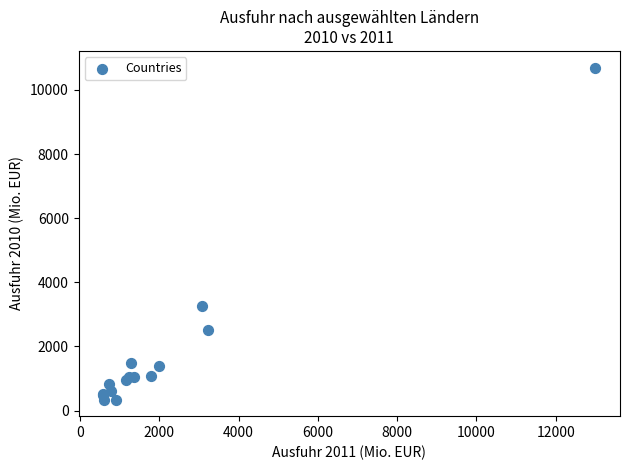

What Y value in the scatter plot is closest to 5520?

3248.7